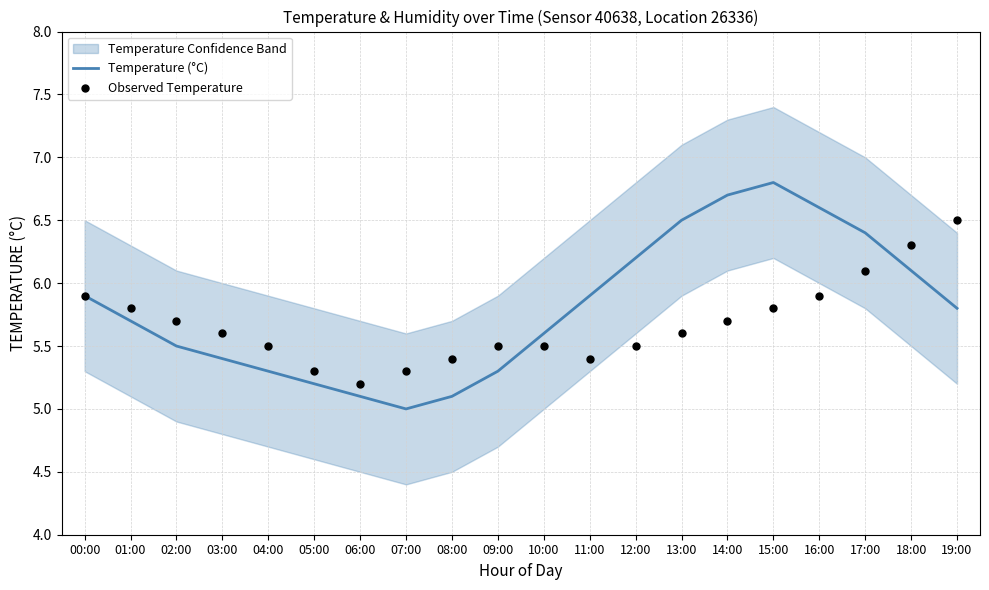

Which series reaches the minimum Y coordinate?

Temperature (°C)